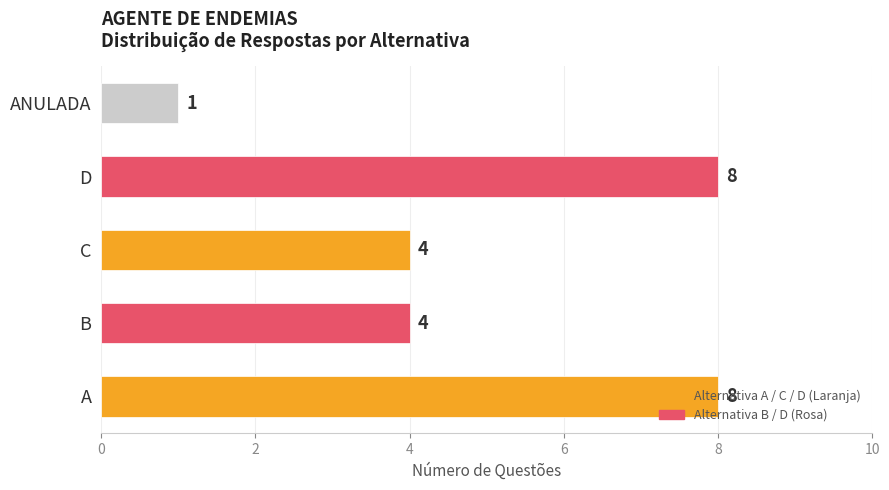

What is the sum of the values at B and ANULADA?

5